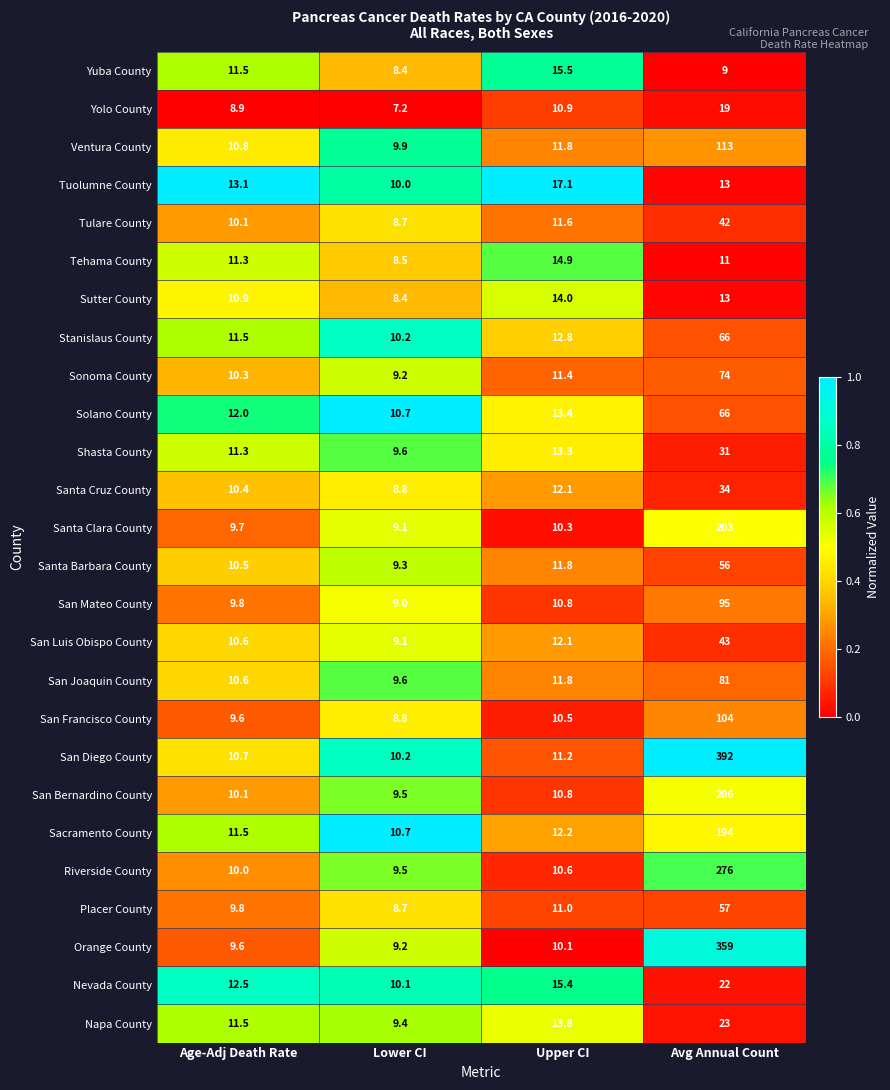

Count the number of categories in the chart.

4